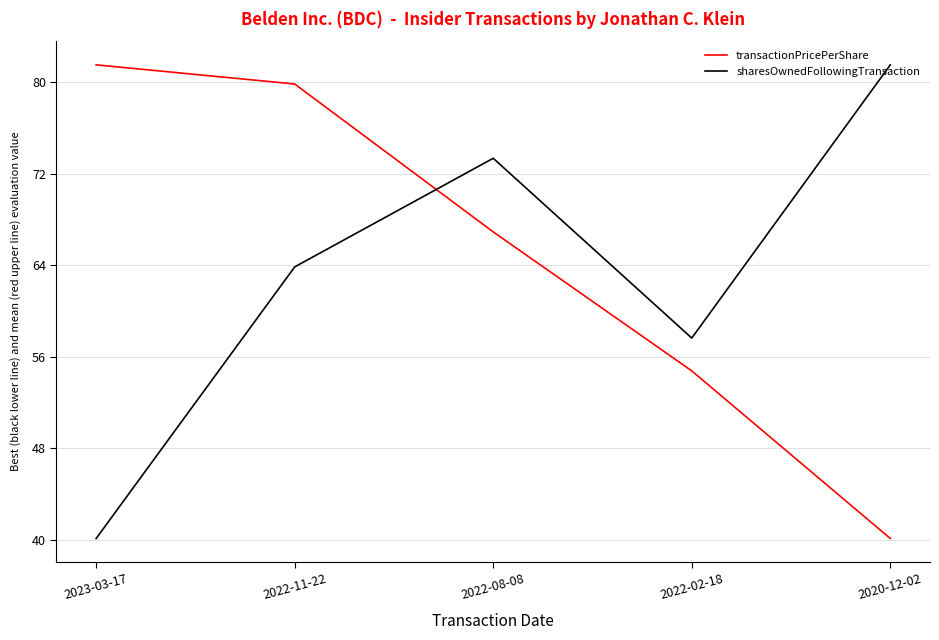

Reading right to left, extract all data points from this chart.

transactionPricePerShare: 40.1	54.8	66.9	79.8	81.5
sharesOwnedFollowingTransaction: 81.5	57.6	73.3	63.8	40.1